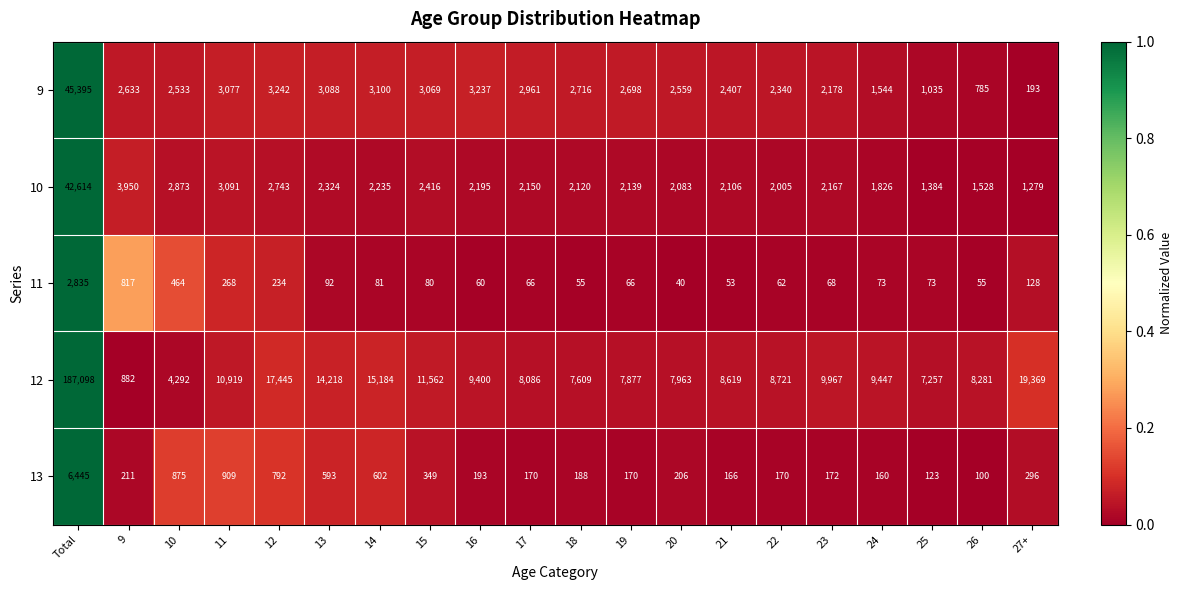

At which label does 13 first exceed 206?

Total